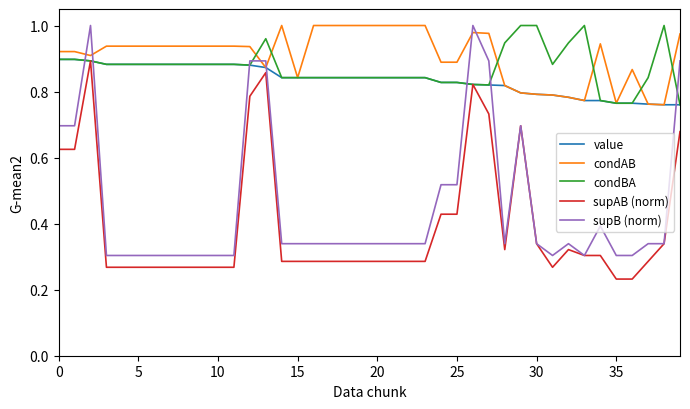

Which series has the widest spread of values?

supB (norm)